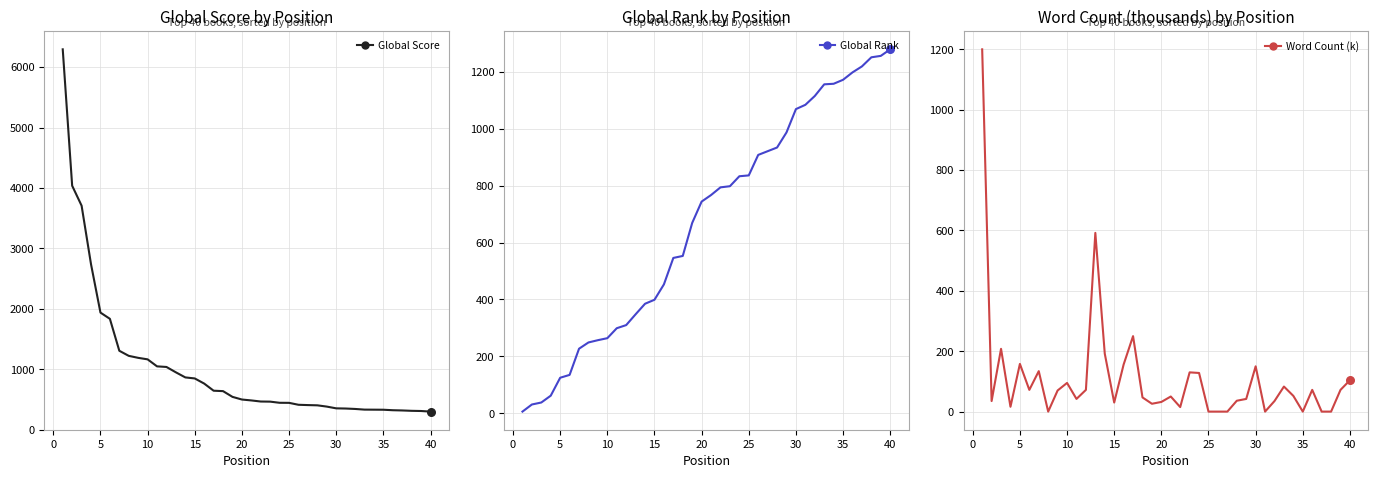

What are all the series names shown in the legend?

Global Score, Global Rank, Word Count (k)